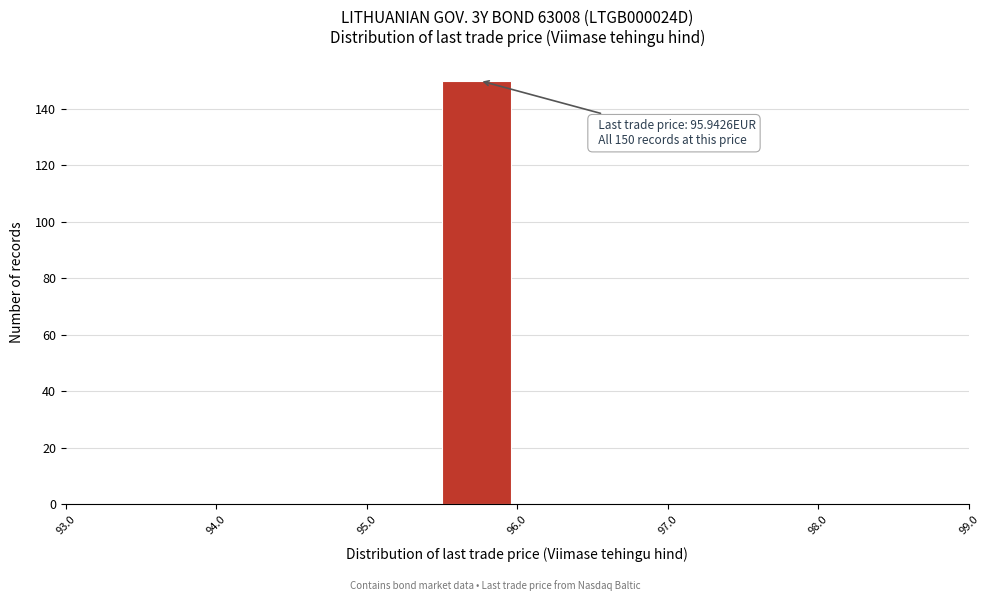

Over which range of the x-axis is the bar tallest?

95.5 to 96.0